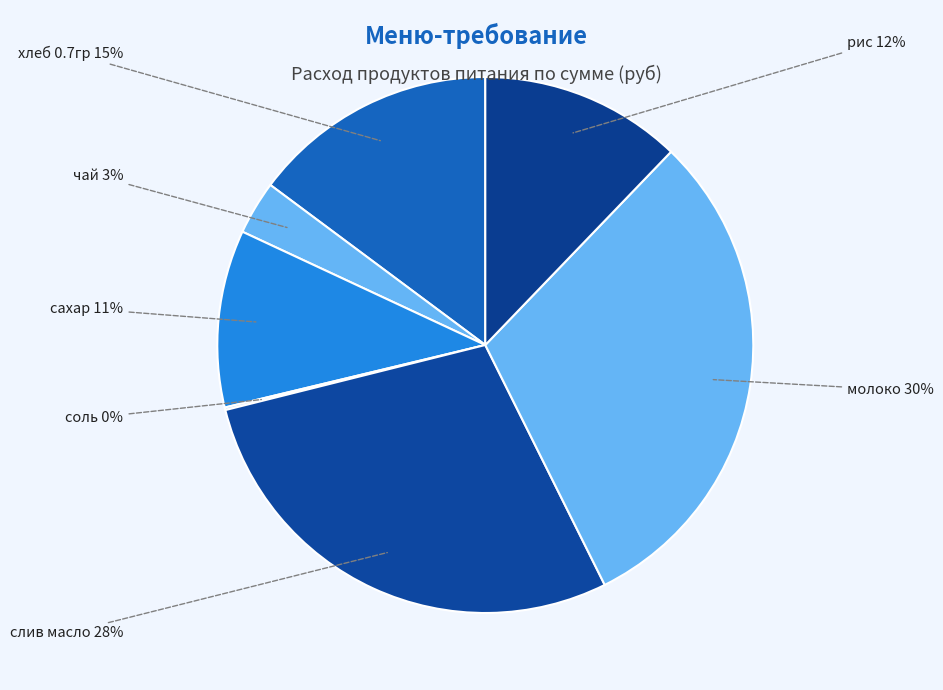

Is there any slice that represents more than half of the pie?

No